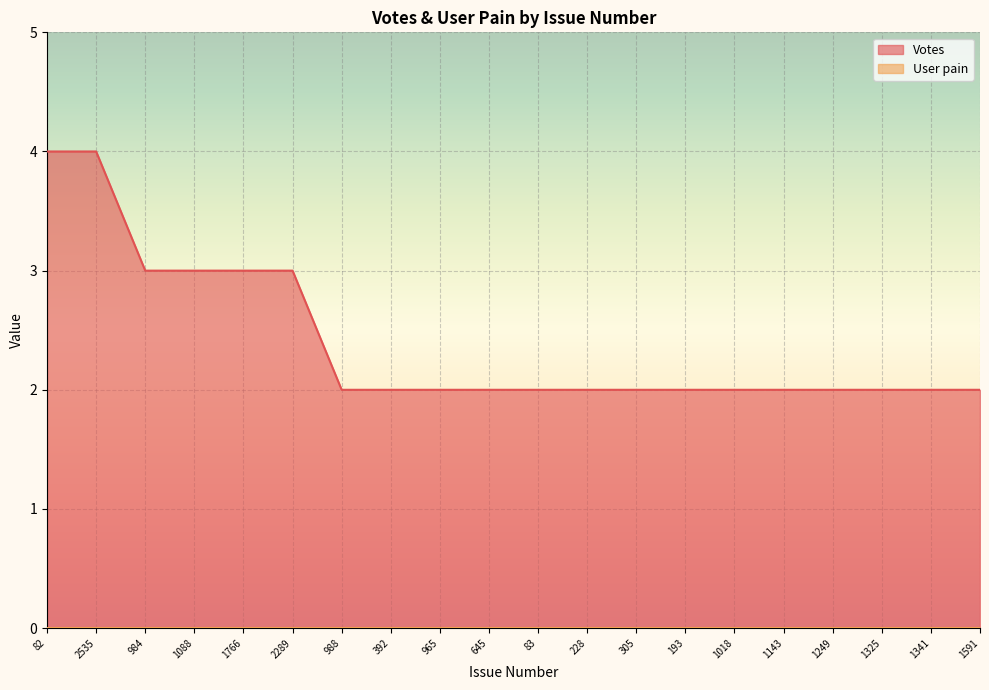

What is the sum of the values at 1018 and 305?

4